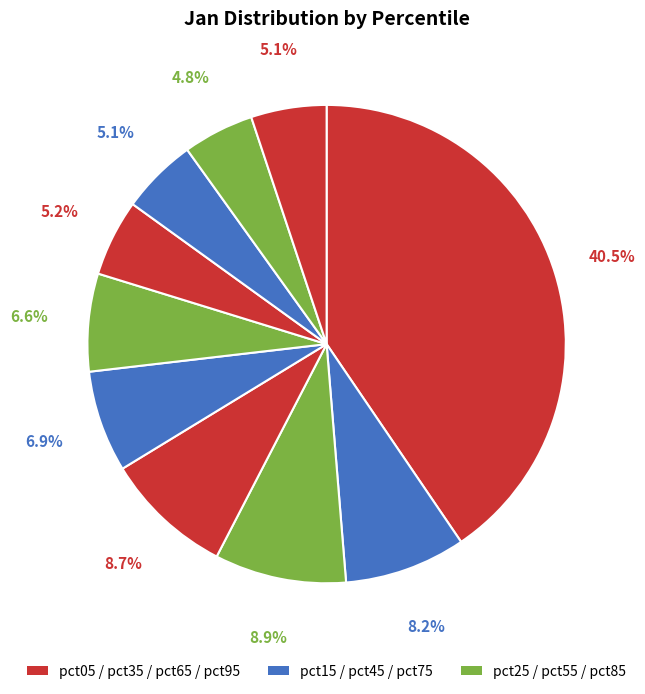

Rank the categories by value from lowest to highest.

pct85, pct95, pct75, pct65, pct55, pct45, pct15, pct35, pct25, pct05